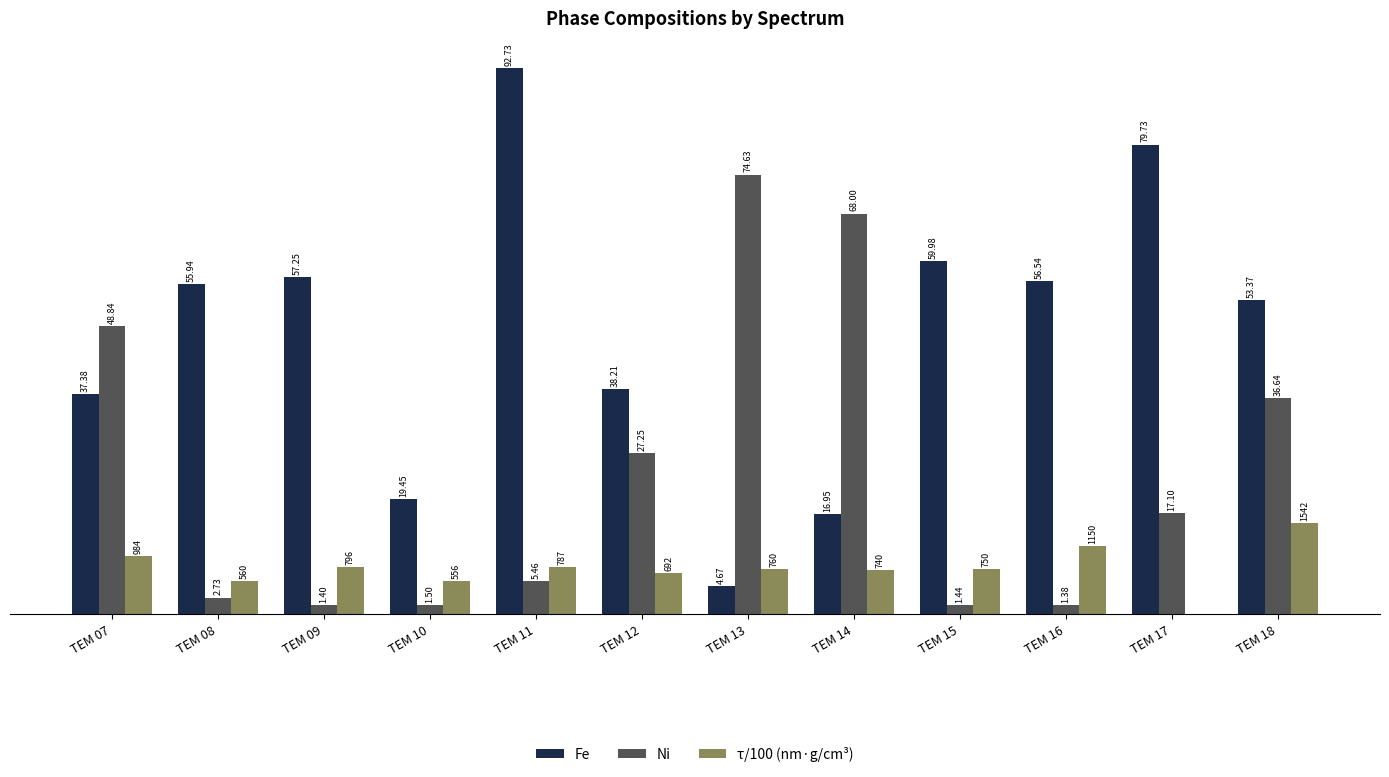

Is the value of Fe at TEM 10 greater than the value of τ/100 (nm·g/cm³) at TEM 18?

Yes